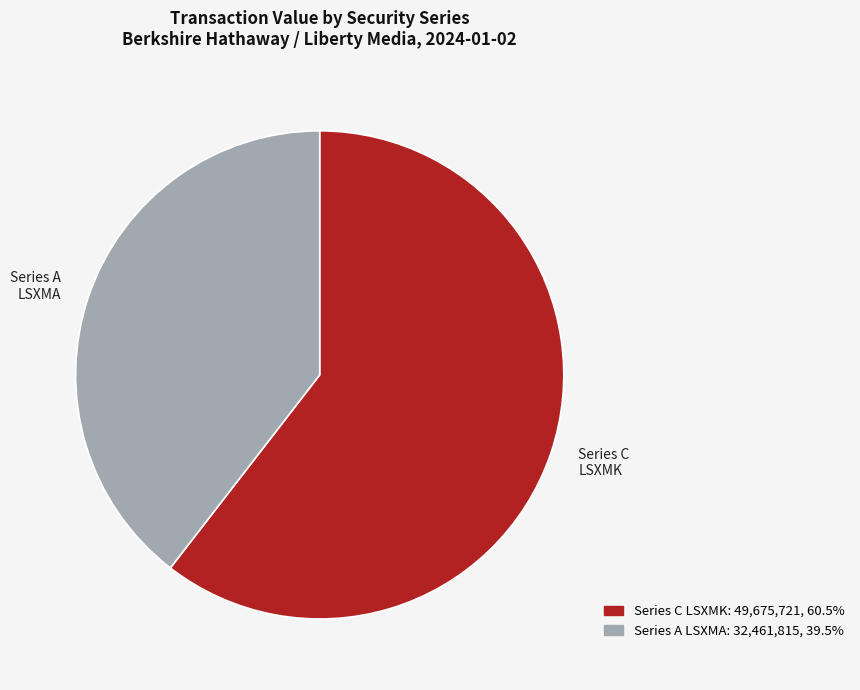

Which slice is the smallest?

Series A LSXMA